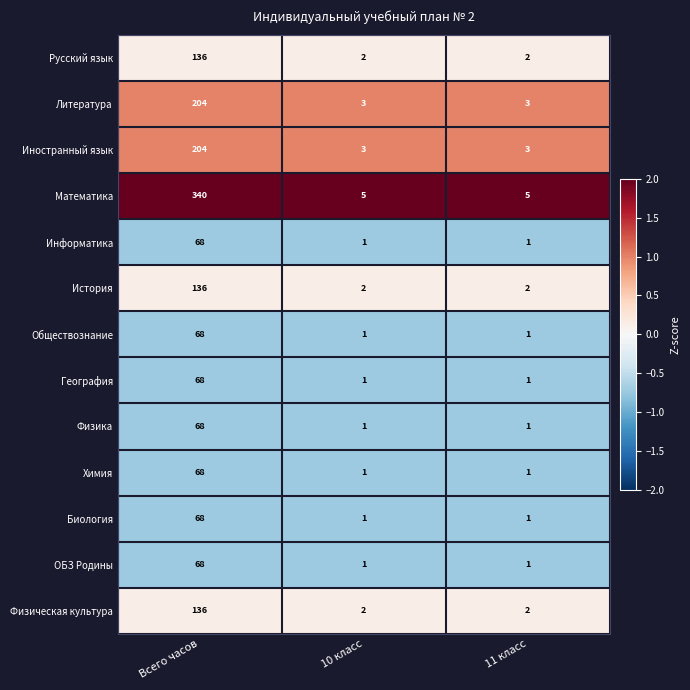

Which series changed the most between Всего часов and 10 класс?

Математика